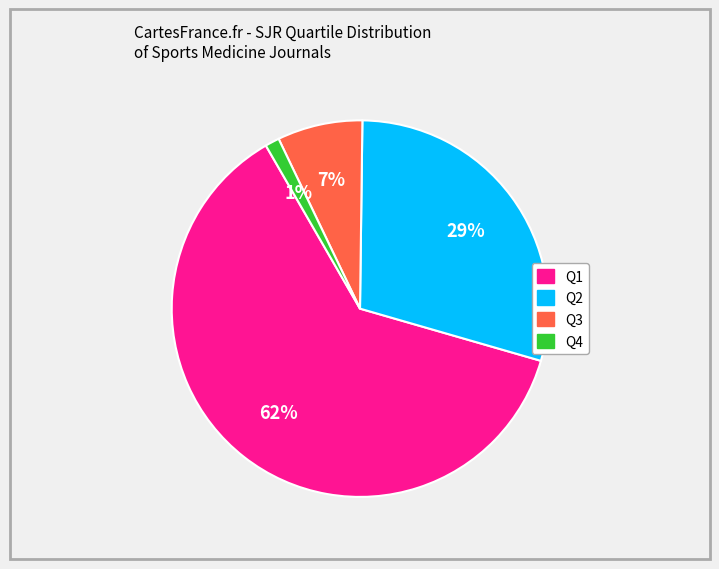

Is there any slice that represents more than half of the pie?

Yes